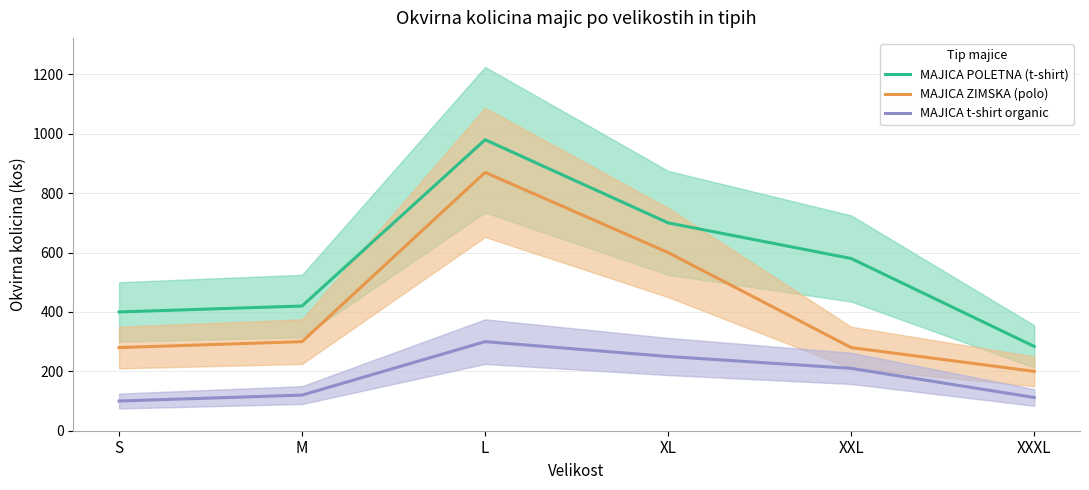

What is the minimum value shown in the chart?

100